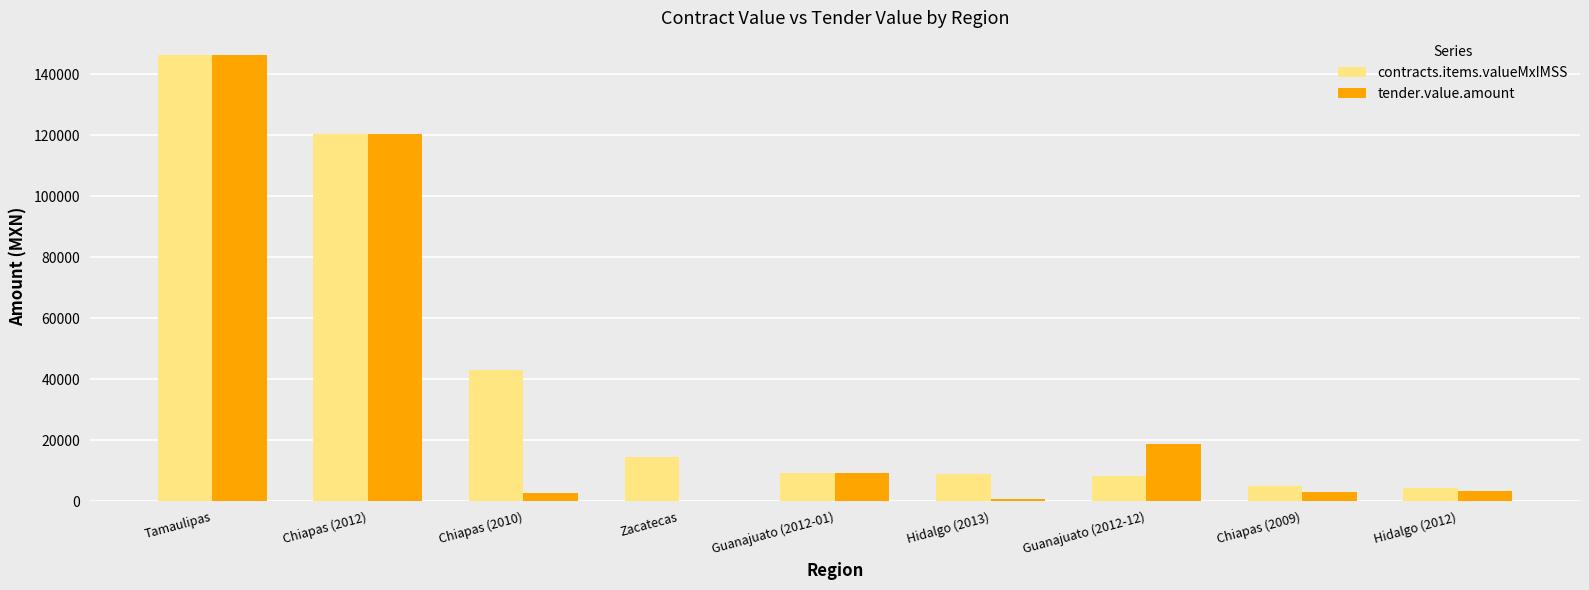

What is the sum of all tender.value.amount values?

305084.7